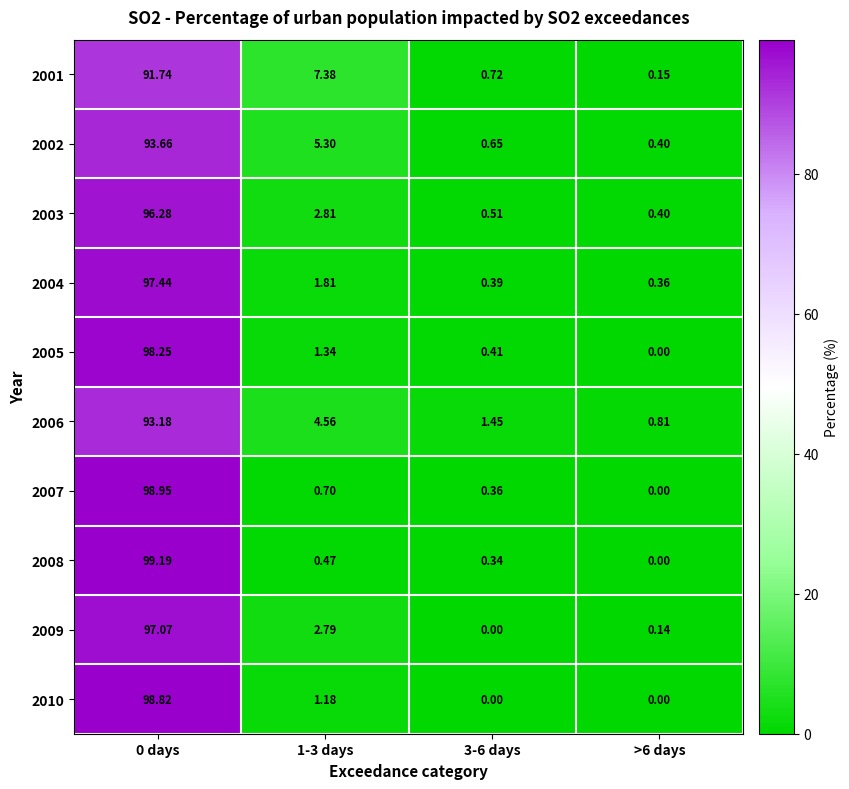

Is the value of 2007 at 3-6 days greater than the value of 2005 at >6 days?

Yes